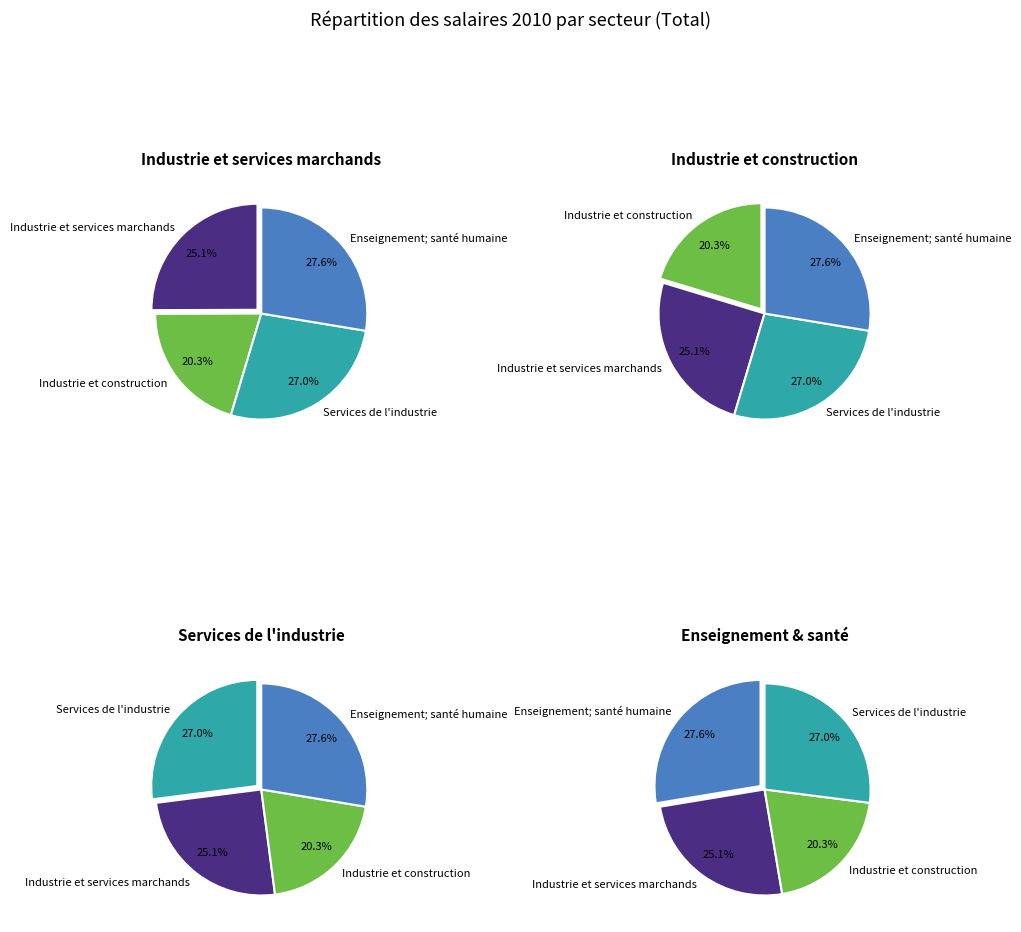

Count the number of slices in the pie.

4